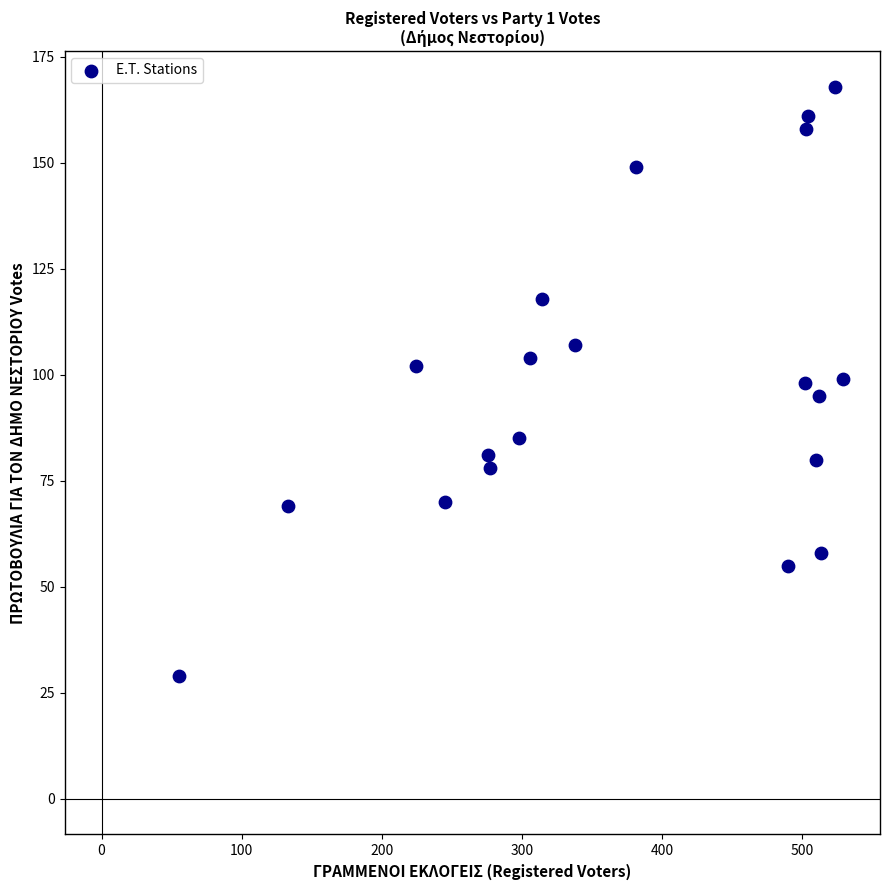

What is the range of Y values (max minus min)?

139